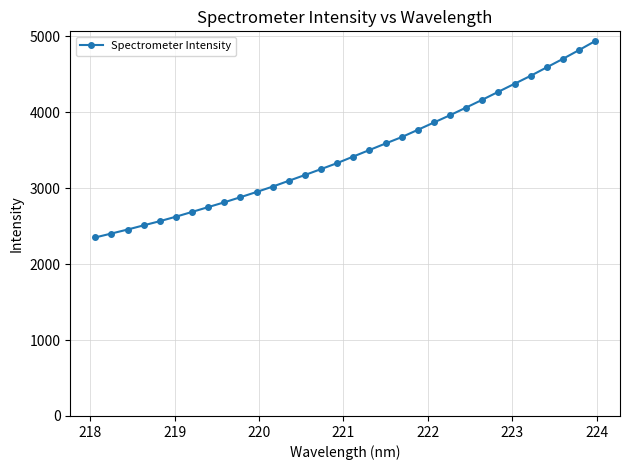

What is the greatest value displayed?

4937.9